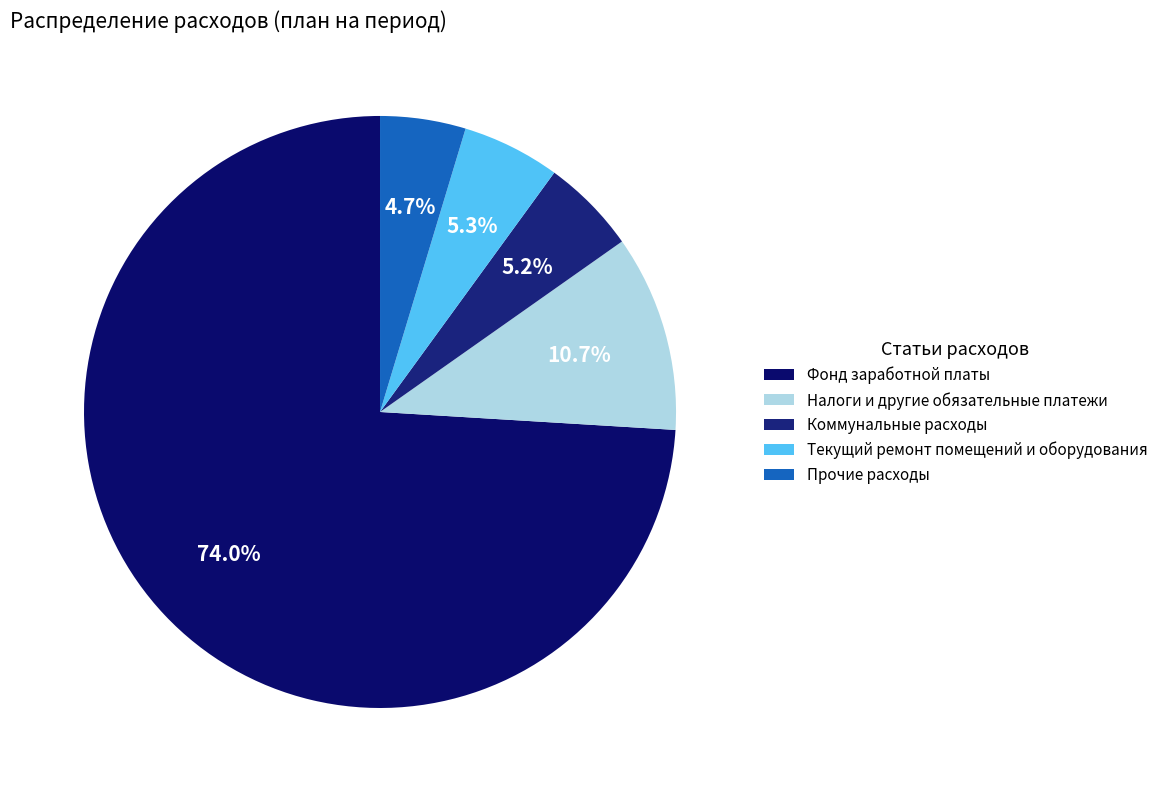

Is the sum of Текущий ремонт помещений и оборудования and Фонд заработной платы greater than half?

Yes